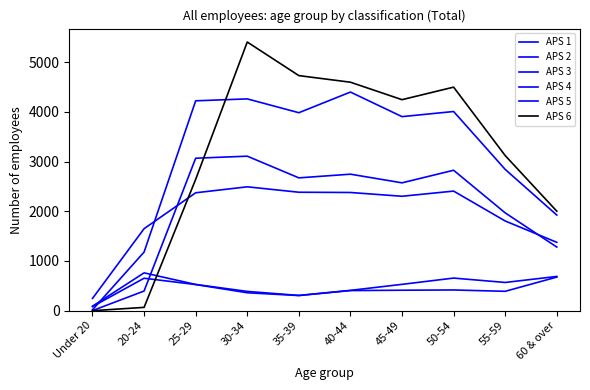

True or false: APS 1 has a value of 1079 at 60 & over.

False